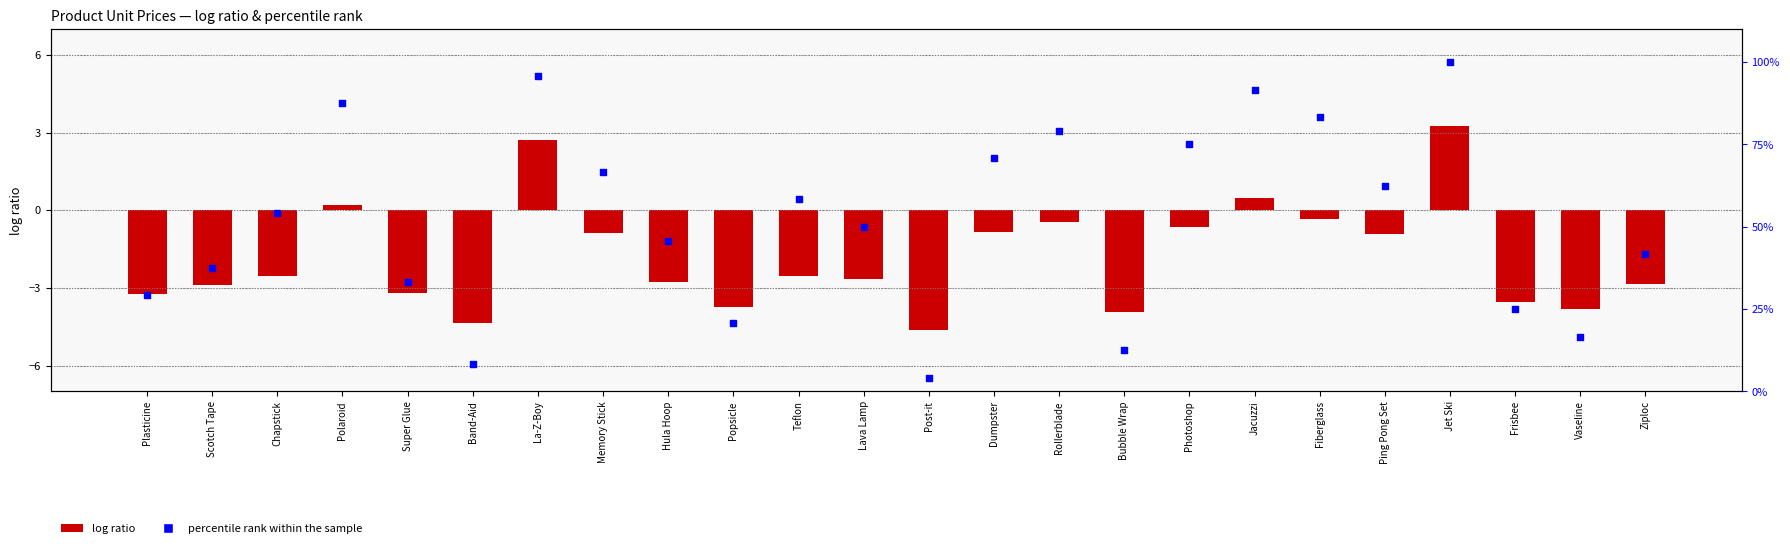

At which category is the sum across all series the highest?

Jet Ski